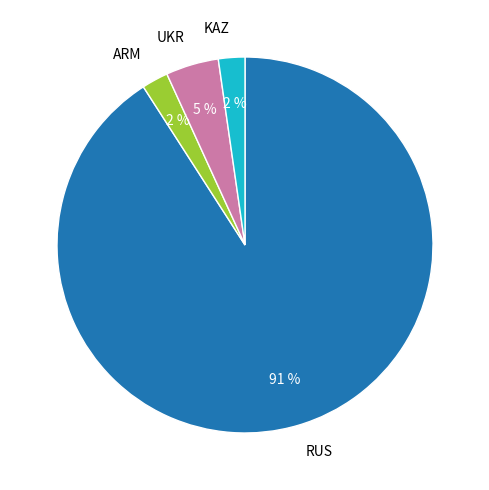

Is there any slice that represents more than half of the pie?

Yes